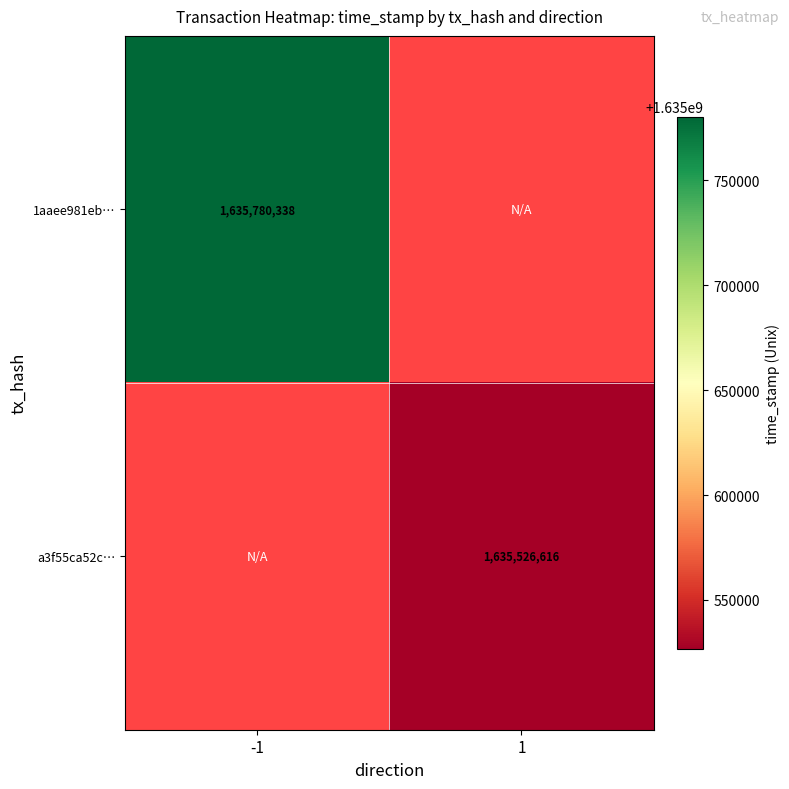

Is it true that a3f55ca52c… equals 1635526616 at 1?

True